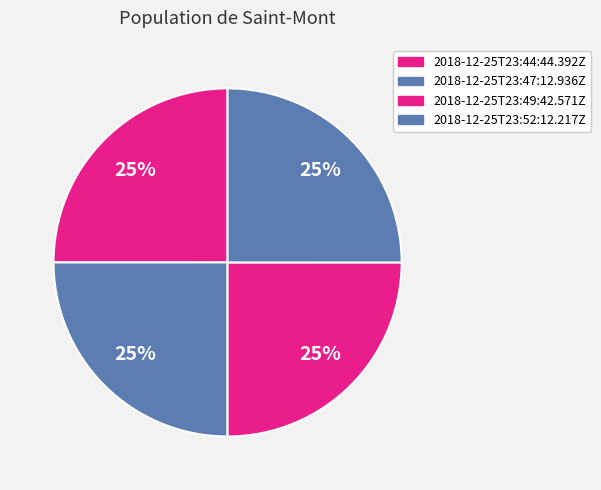

What is the largest slice in the pie chart?

2018-12-25T23:44:44.392Z